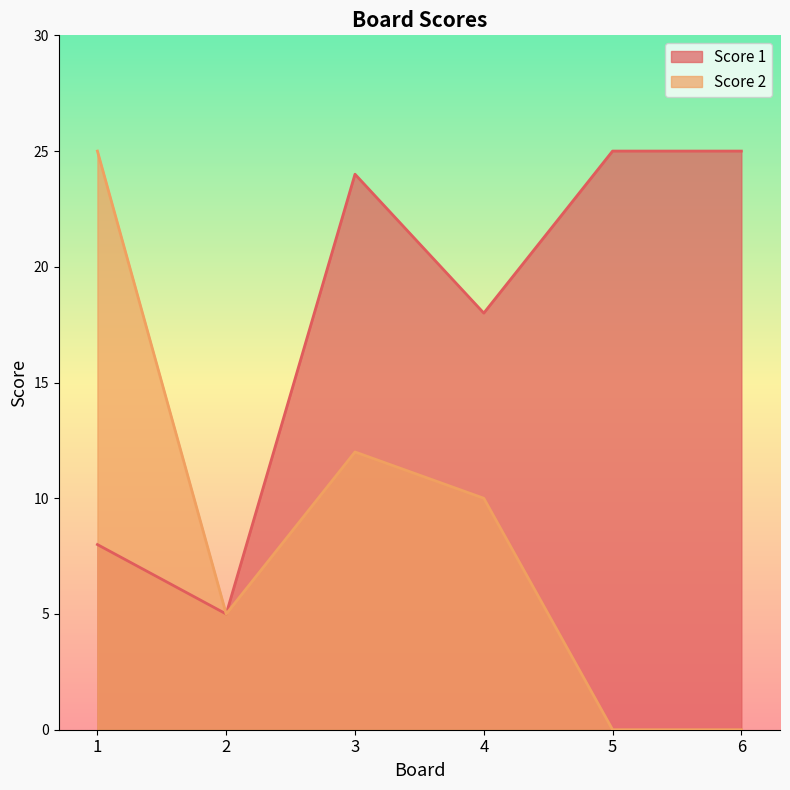

True or false: Score 1 and Score 2 cross at least once.

False